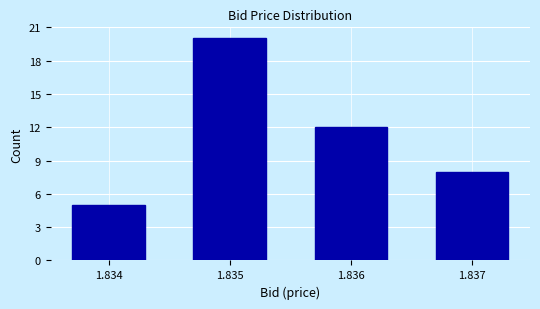

Reading left to right, transcribe all the data shown in this chart.

1.834=5	1.835=20	1.836=12	1.837=8